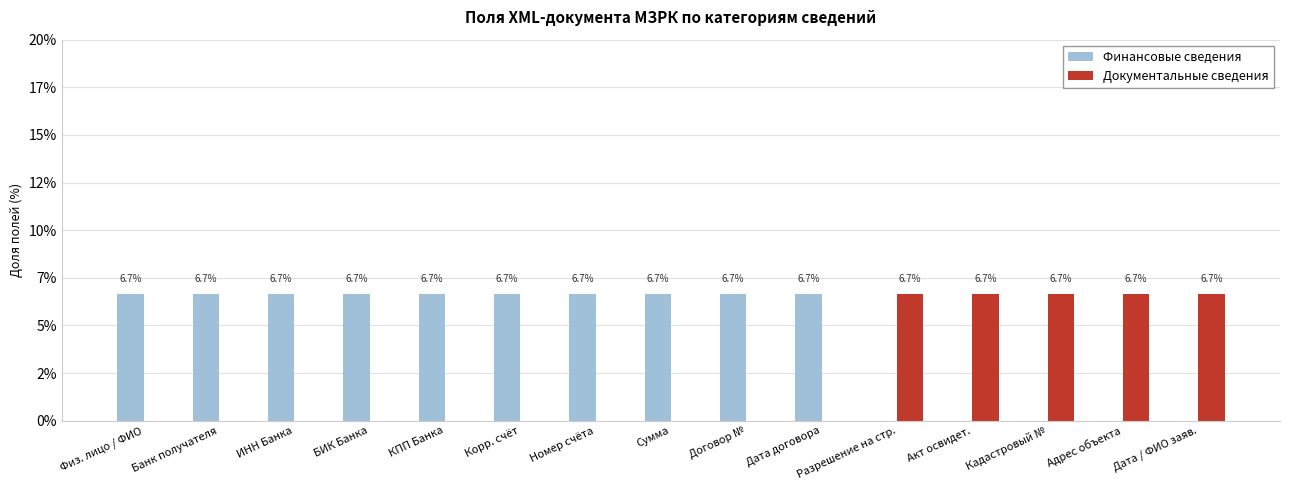

What is the label of the 14th bar from the left?

Адрес объекта